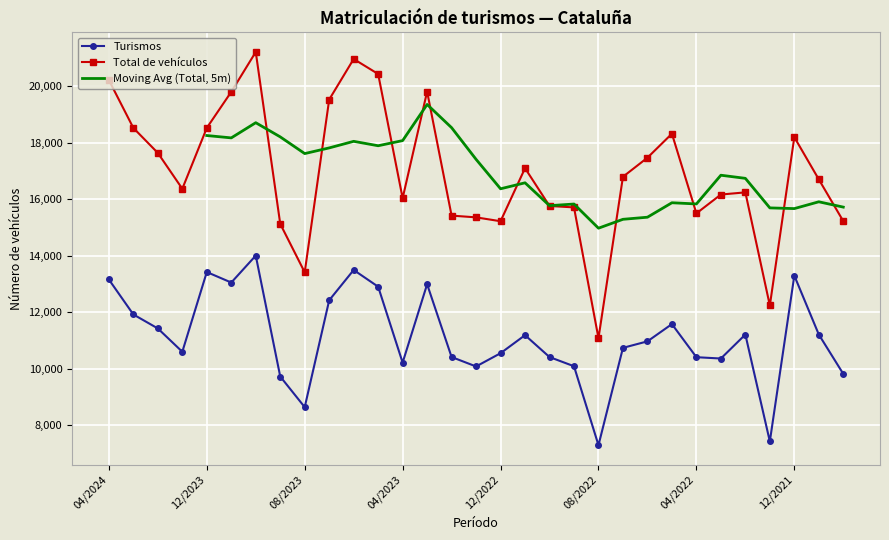

Is this an area chart (filled region under the line)?

No